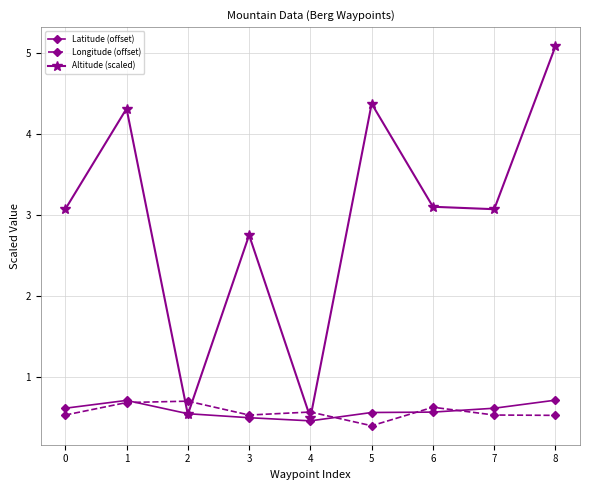

Count the number of data series in this chart.

3